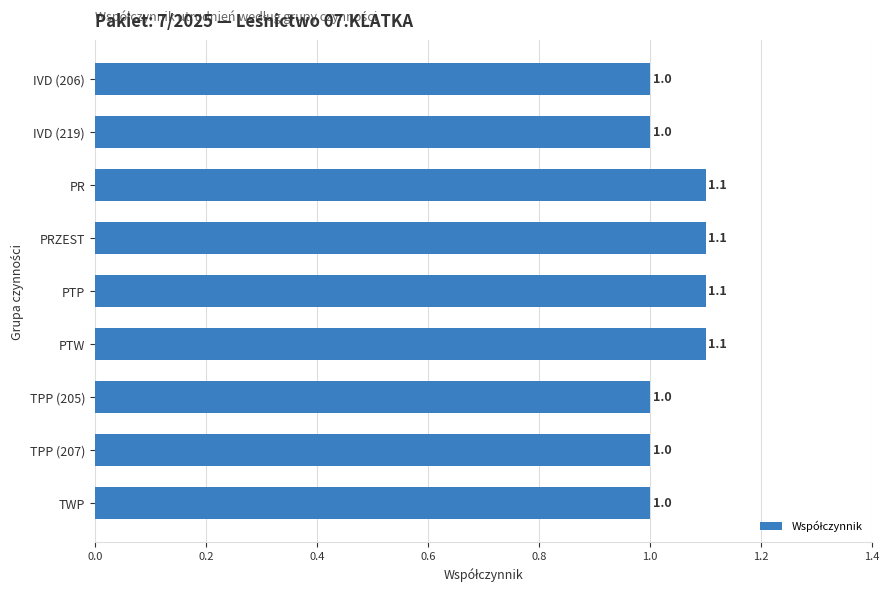

What is the value of the 7th bar from the top?

1.0